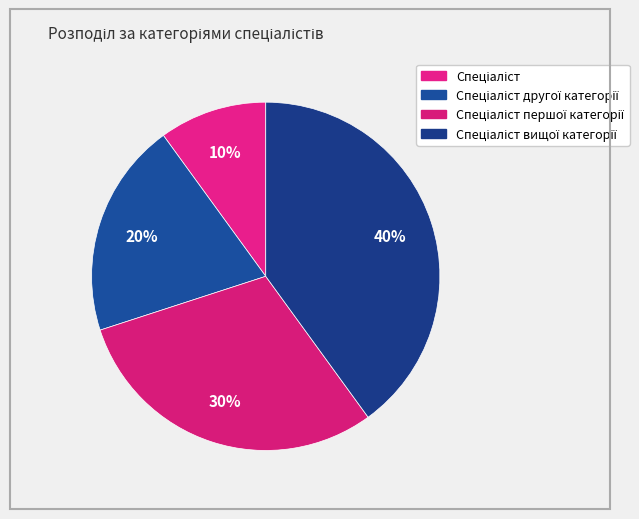

How many slices are in this pie chart?

4